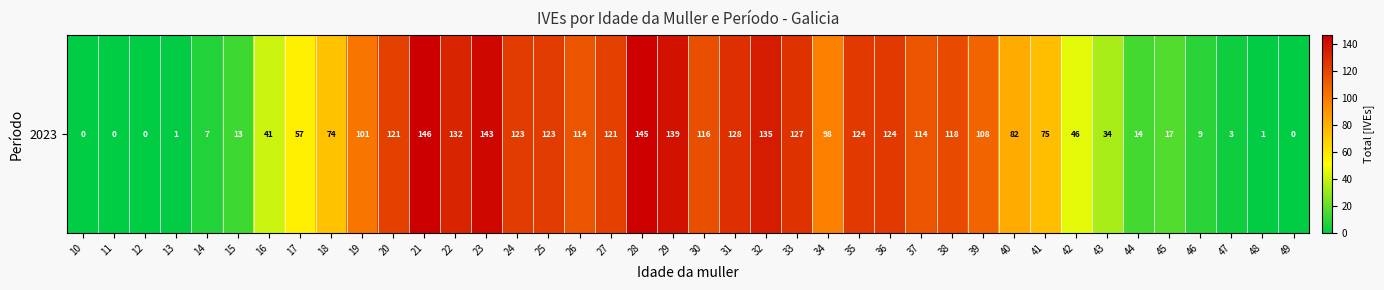

How many data points are less than 101?

20